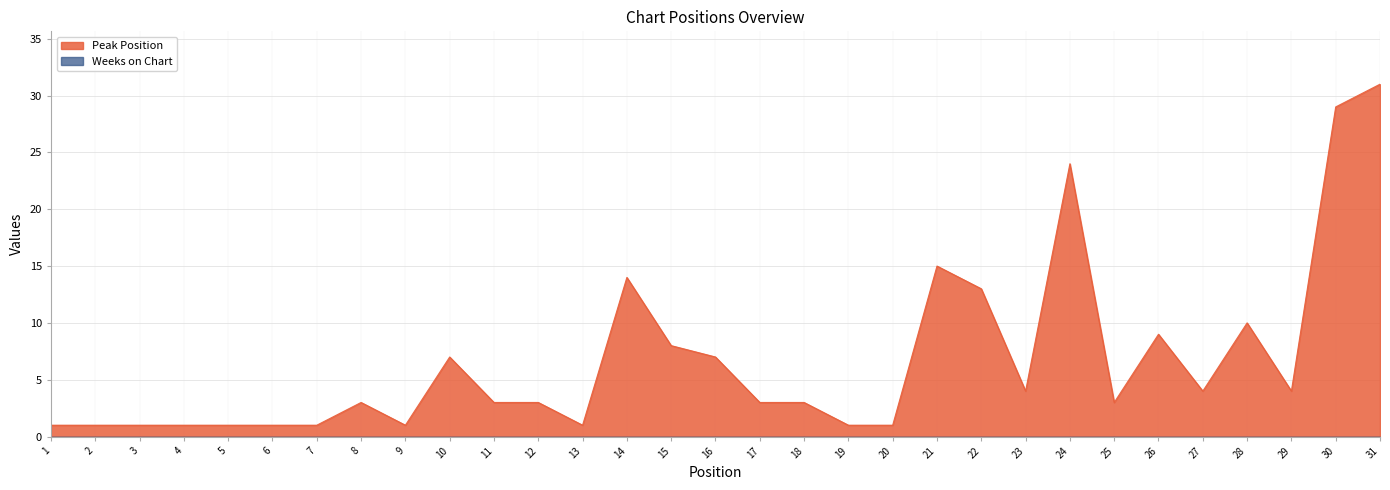

What is the difference between the second highest and minimum values?

28